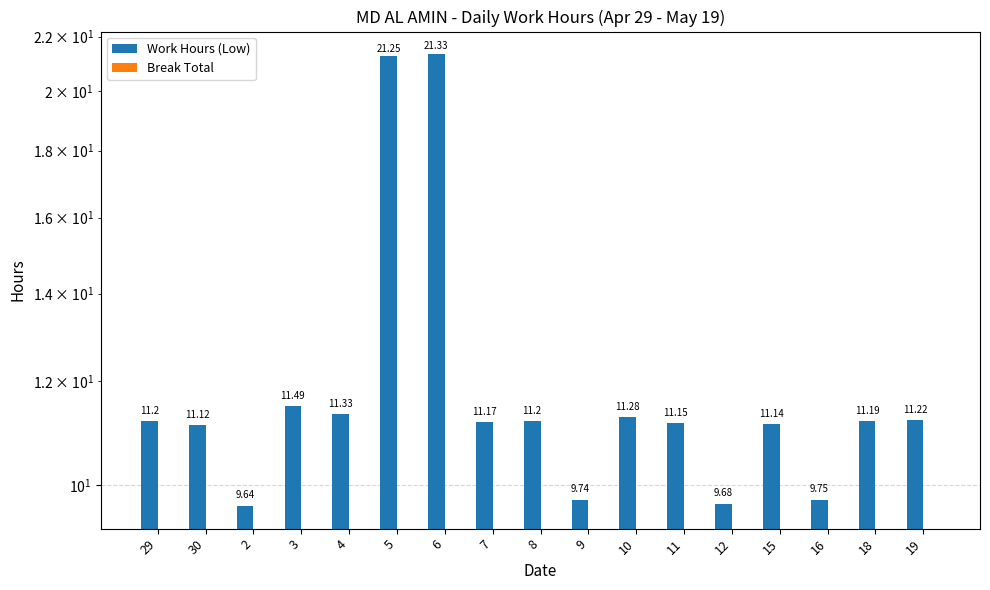

What is the total value across all series at 2?

9.6